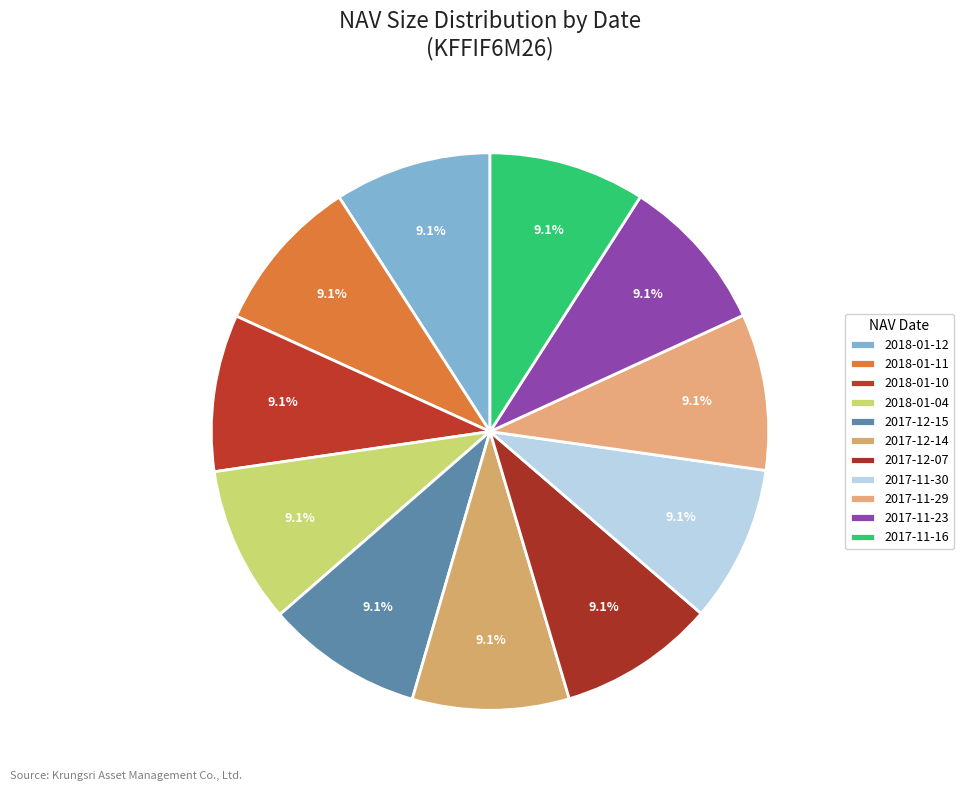

To the nearest percent, what is the average slice percentage?

9%